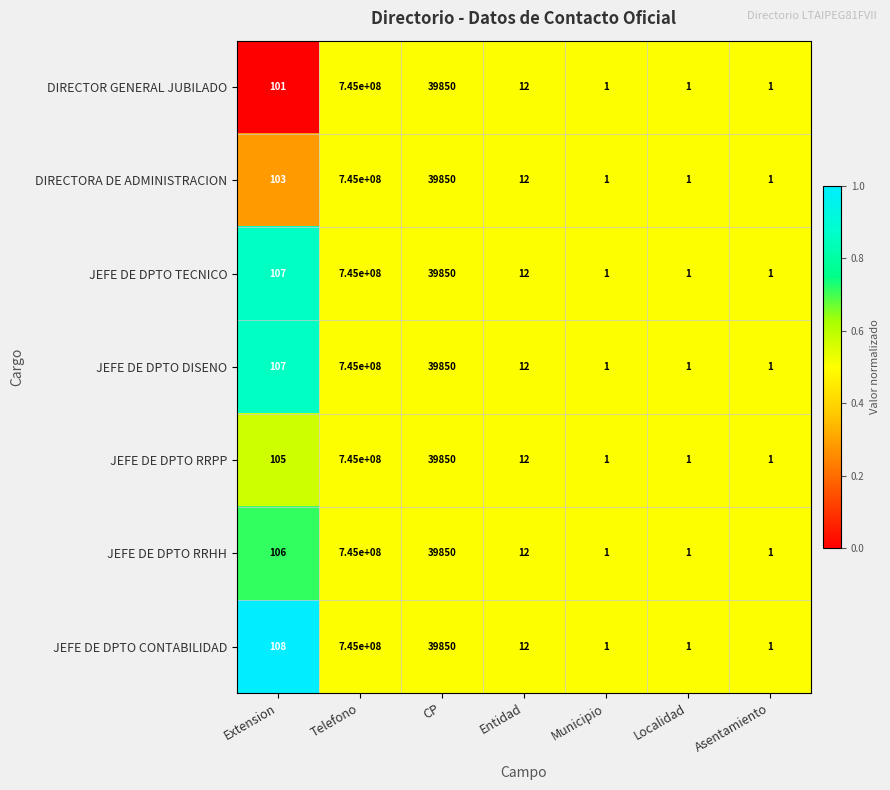

How many categories are shown in the chart?

7